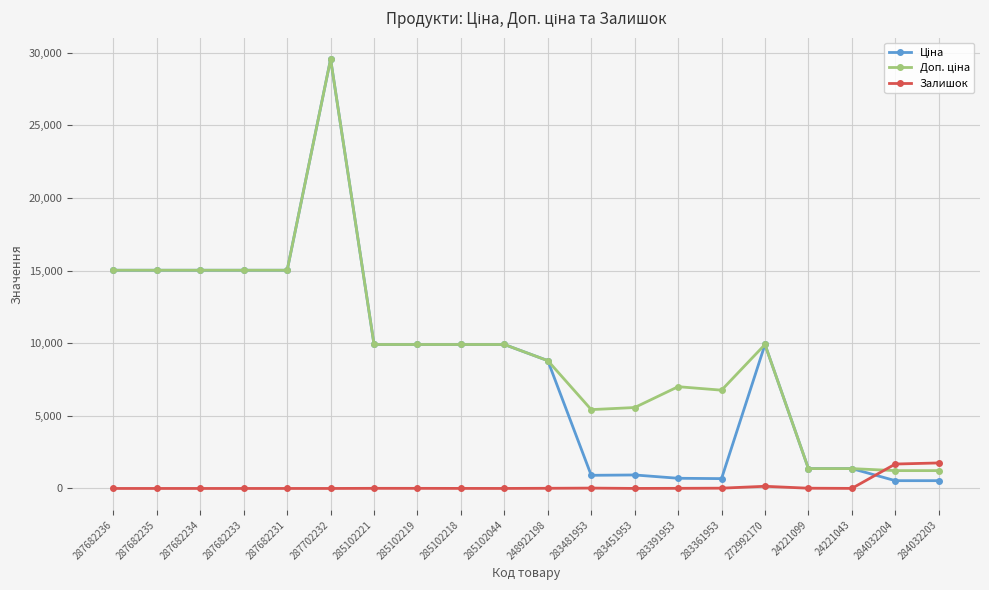

What is the label of the 11th point from the left?

248922198